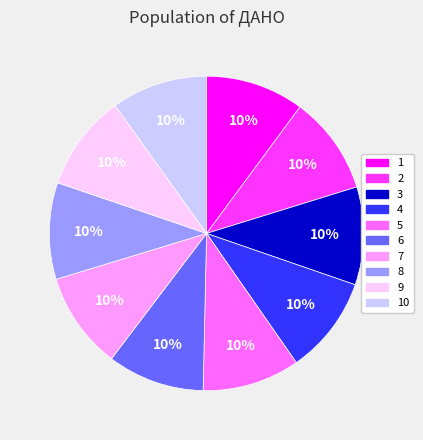

What percentage is the 3 slice, to the nearest percent?

10%